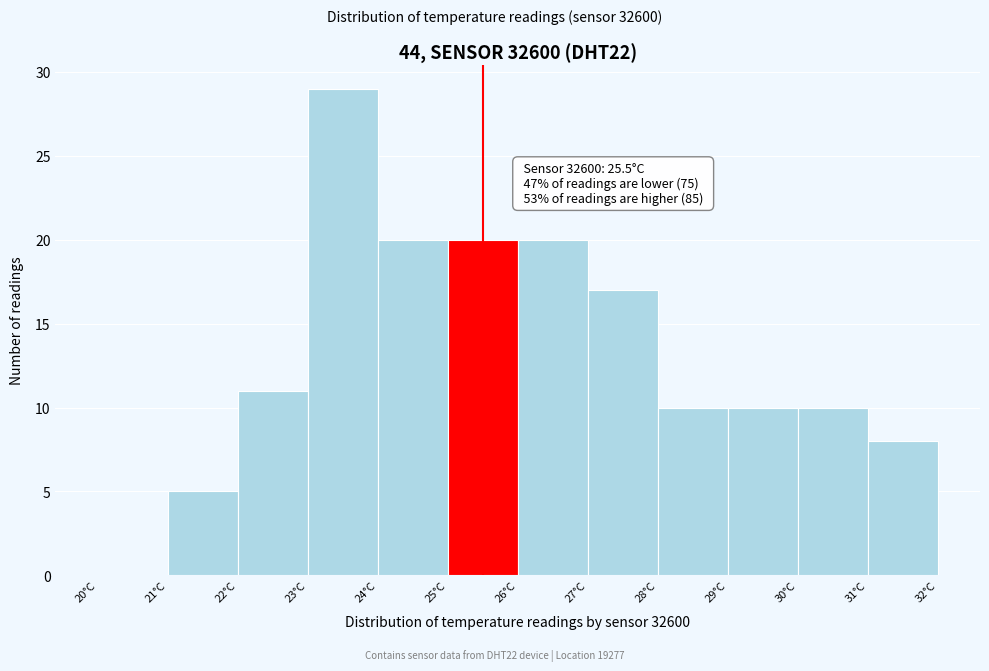

Which range on the x-axis has the tallest bar?

23 to 24